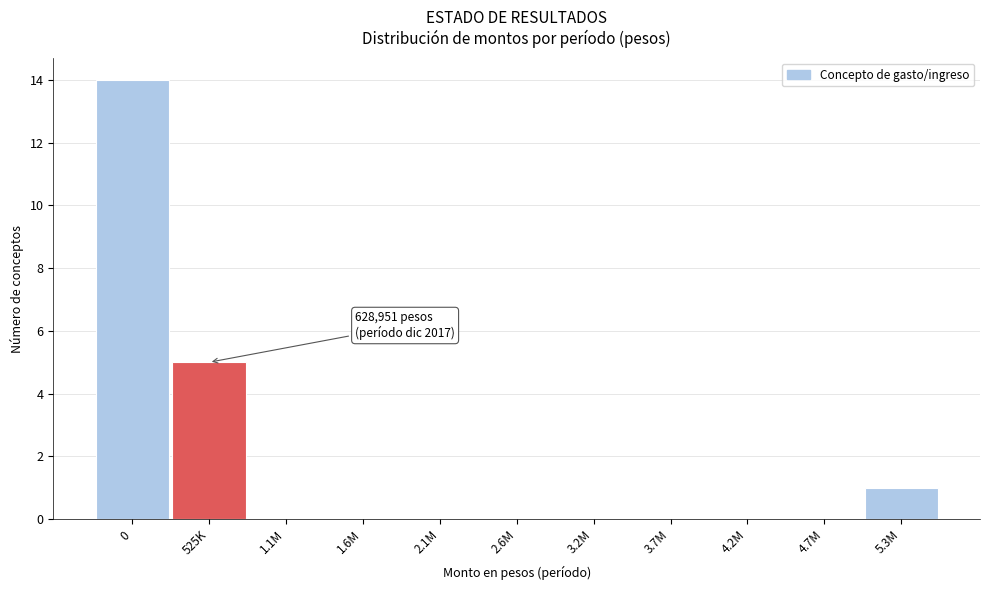

Reading right to left, list all the values displayed in this chart.

5.3M=1	4.7M=0	4.2M=0	3.7M=0	3.2M=0	2.6M=0	2.1M=0	1.6M=0	1.1M=0	525K=5	0=14